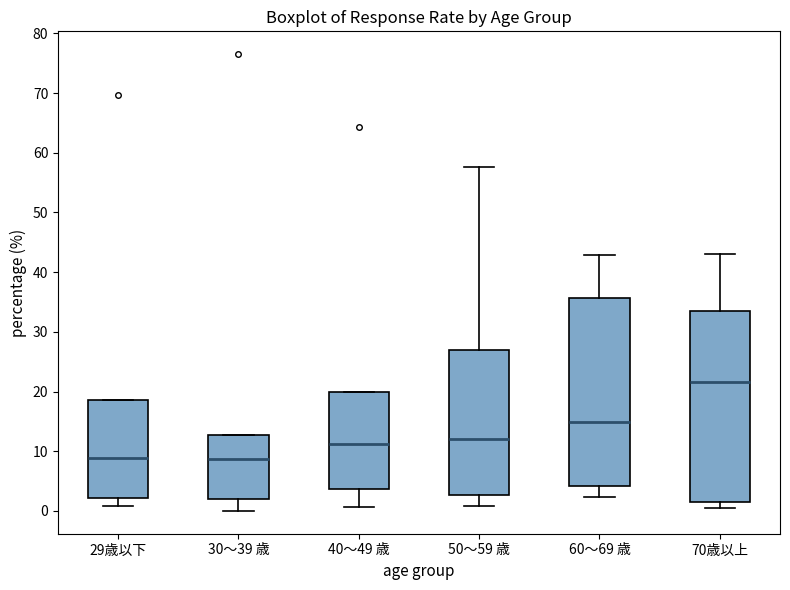

Reading left to right, read every box against the y-axis: the position of its median line, the range the box covers, and the ends of its whiskers. The values are not printed on the chart, so give them approximately, as read against the axis.

29歳以下: median 9, box 2 to 19, whiskers 1 to 19
30～39 歳: median 9, box 2 to 13, whiskers 0 to 13
40～49 歳: median 11, box 4 to 20, whiskers 1 to 20
50～59 歳: median 12, box 3 to 27, whiskers 1 to 58
60～69 歳: median 15, box 4 to 36, whiskers 2 to 43
70歳以上: median 22, box 1 to 34, whiskers 0 to 43